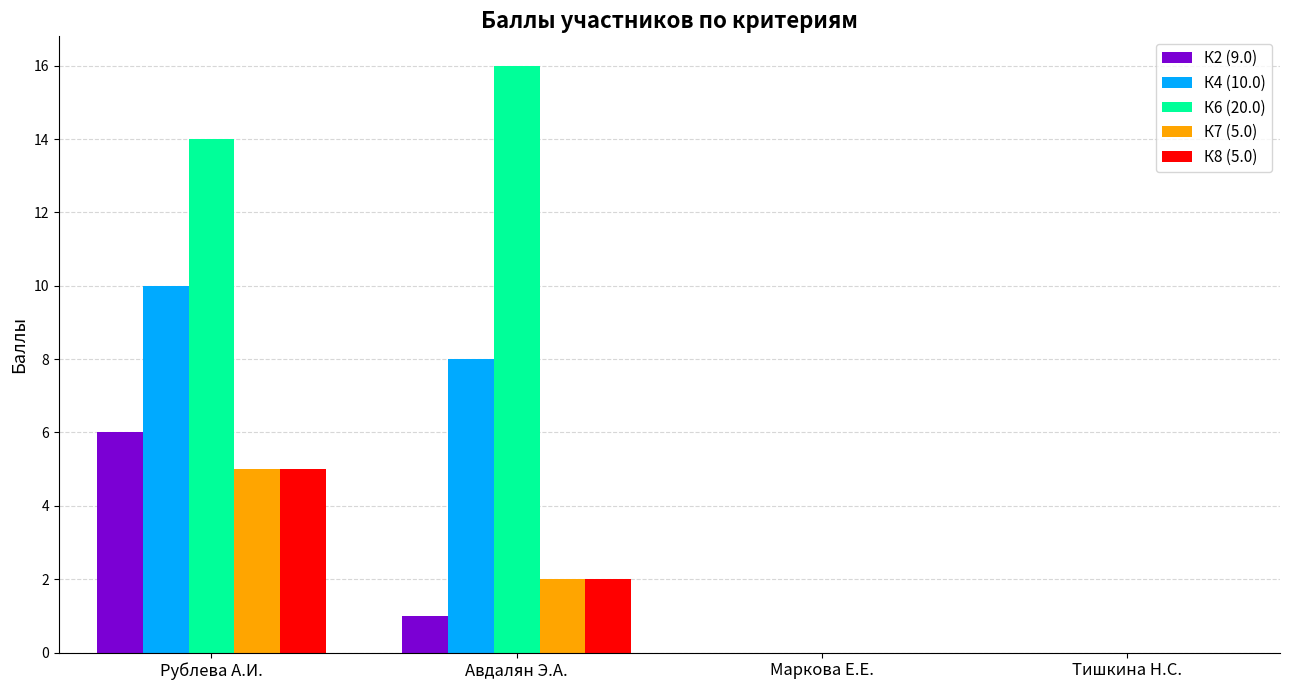

Count the number of data series in this chart.

5